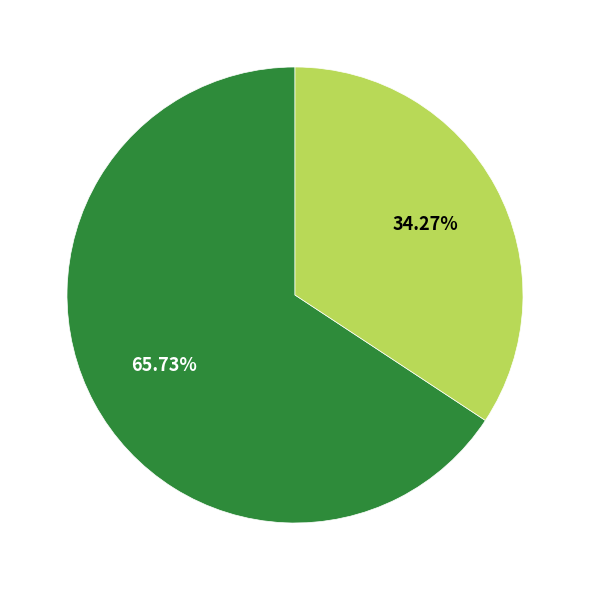

Does any single category account for the majority?

Yes